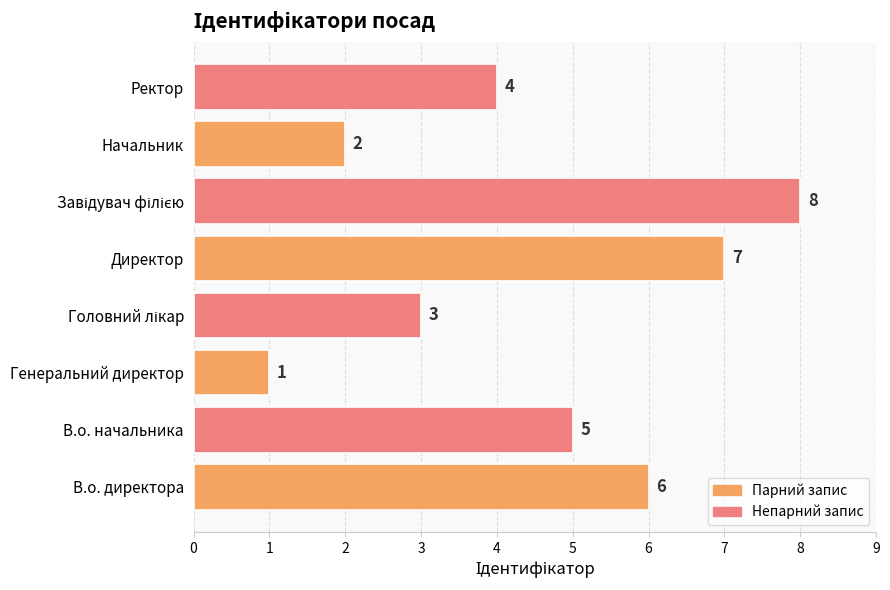

How many categories are shown in the chart?

8